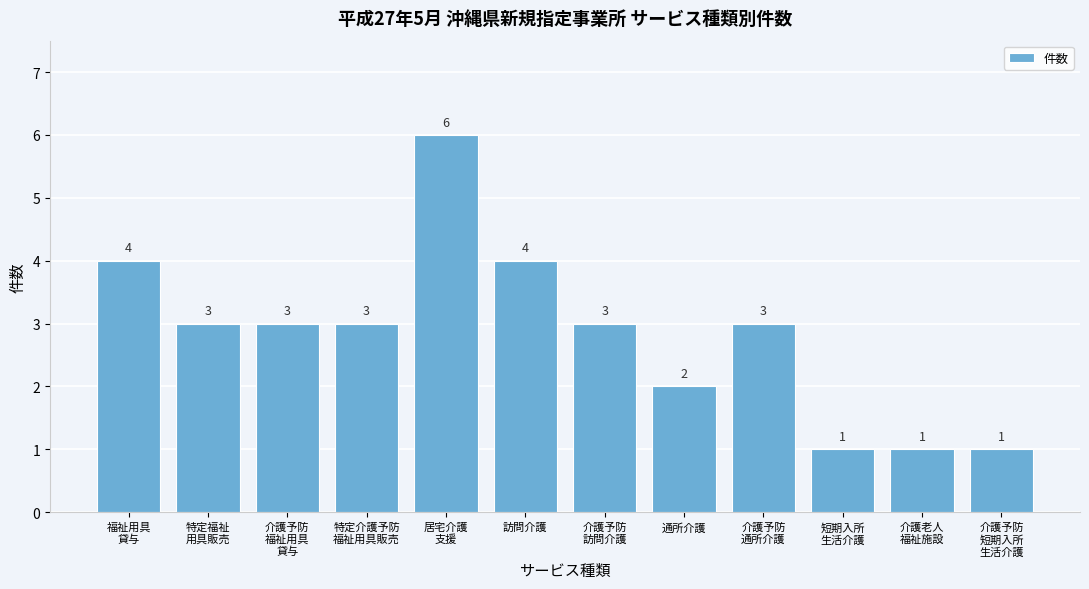

Reading right to left, transcribe all the data shown in this chart.

1	1	1	3	2	3	4	6	3	3	3	4